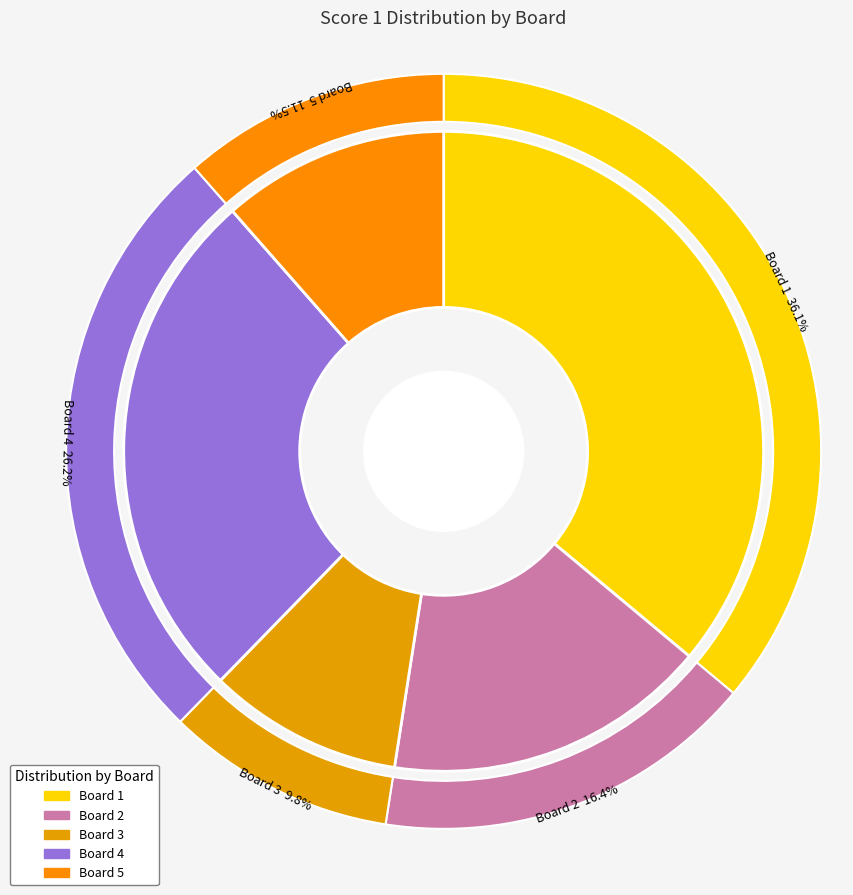

Count the number of slices in the pie.

5